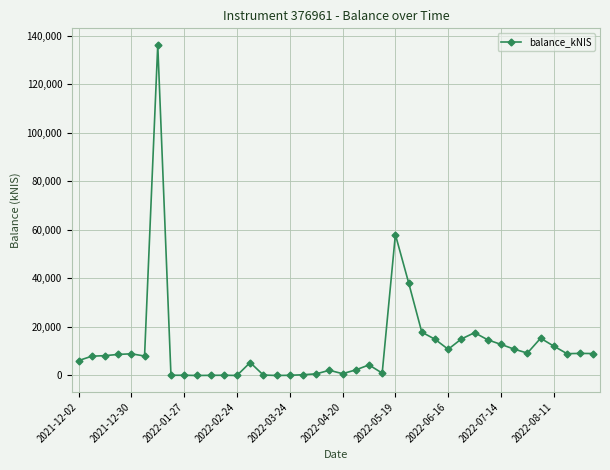

How many lines are shown in the chart?

1